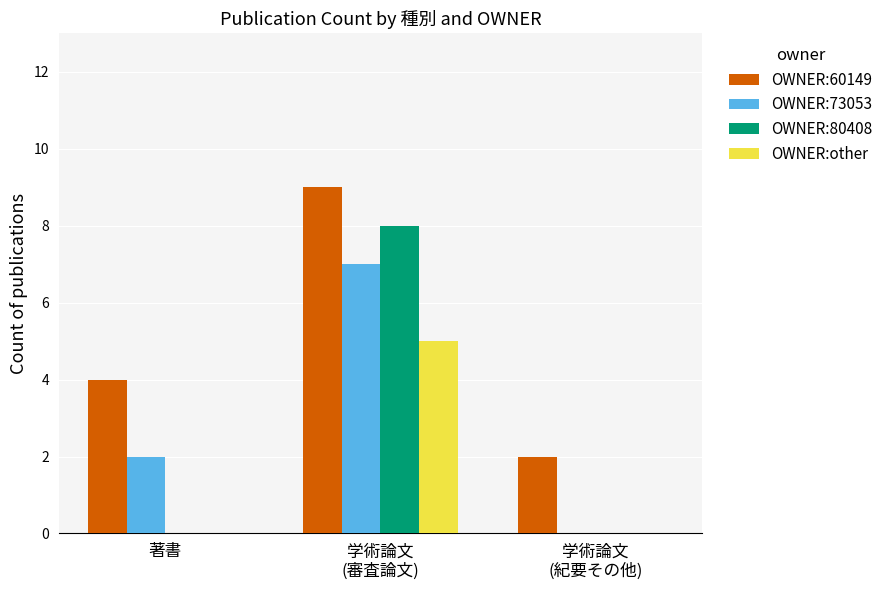

How many groups of bars are there?

3